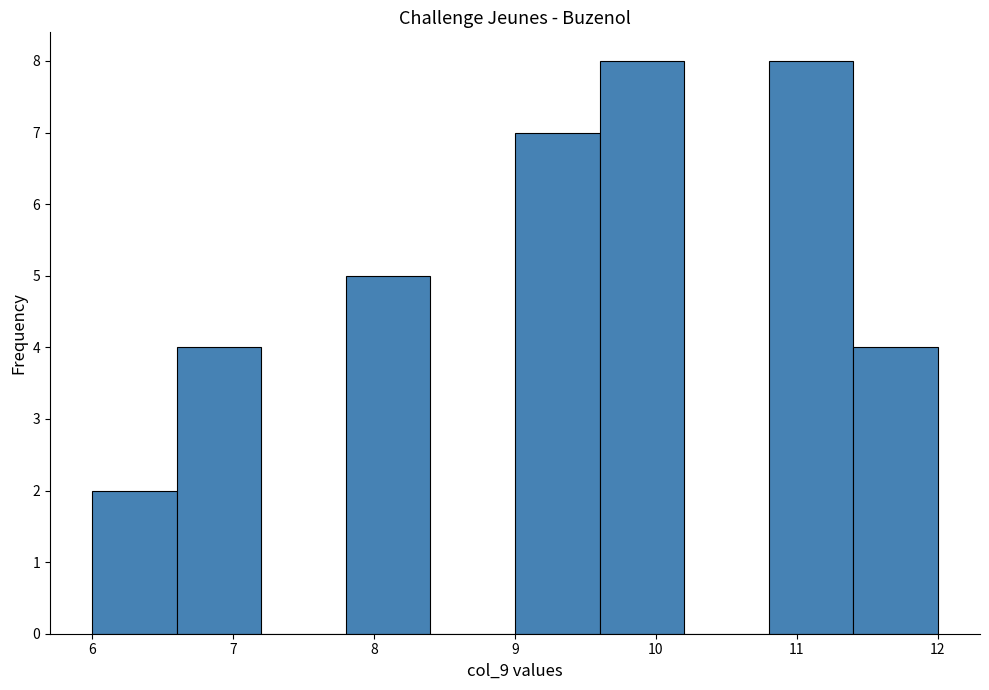

What is the height of the bar covering 6.0 to 6.6 on the x-axis? The values are not printed on the chart, so give them approximately, as read against the axis.

2